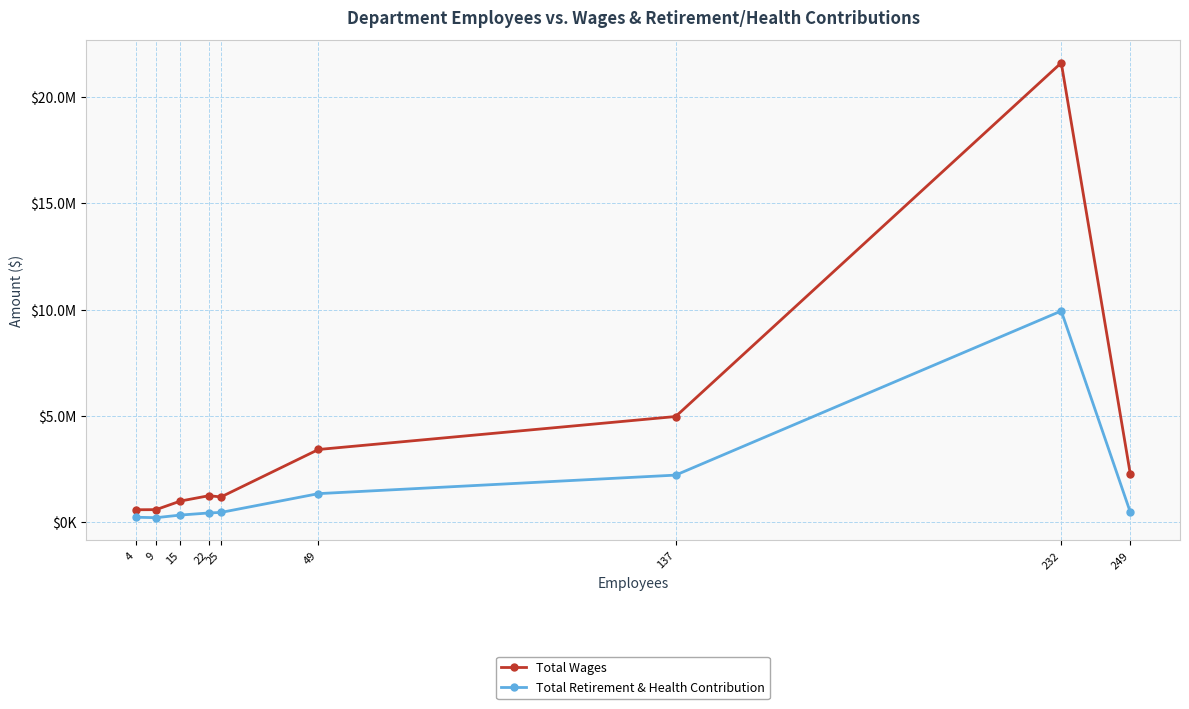

Which series has the widest spread of values?

Total Wages